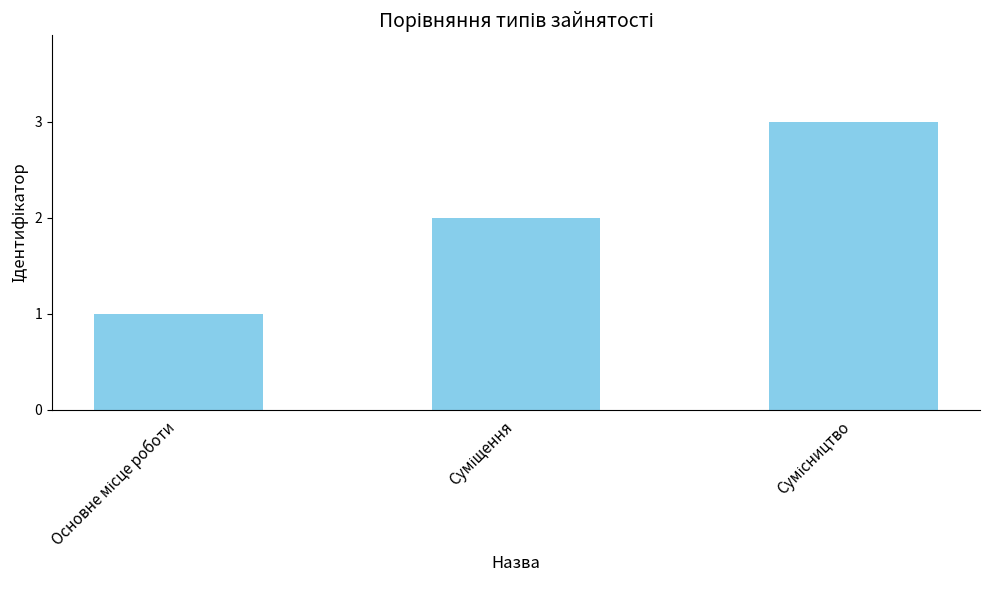

What is the sum of all values?

6